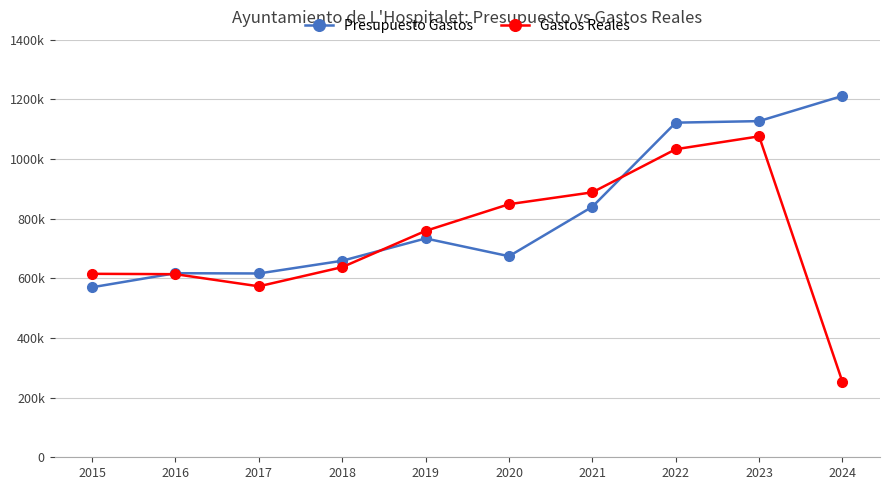

What value does the Presupuesto Gastos series have at 2024?

1211466.9